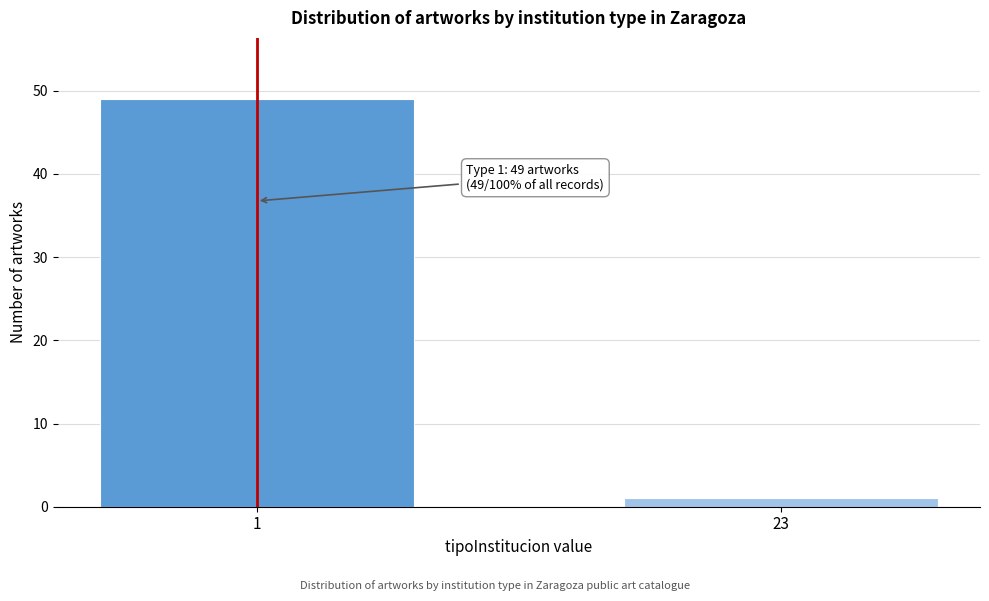

Reading right to left, transcribe all the data shown in this chart.

1	49